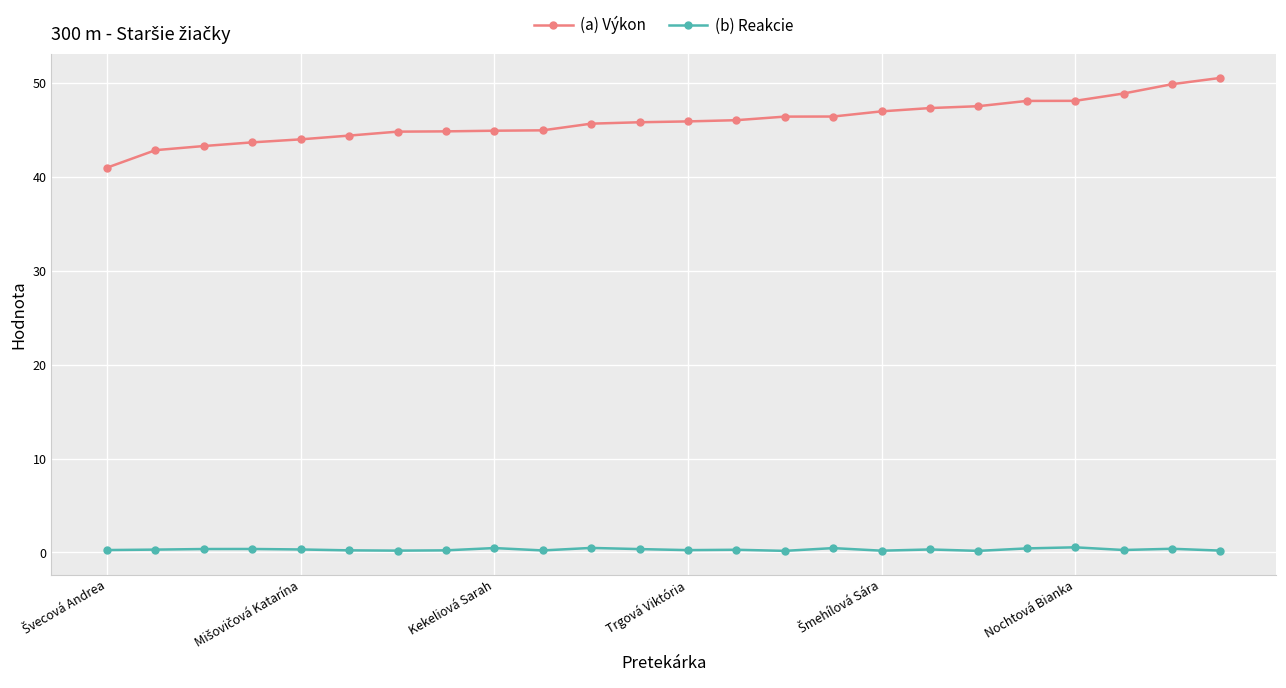

What is the lowest value of the (a) Výkon series?

41.0